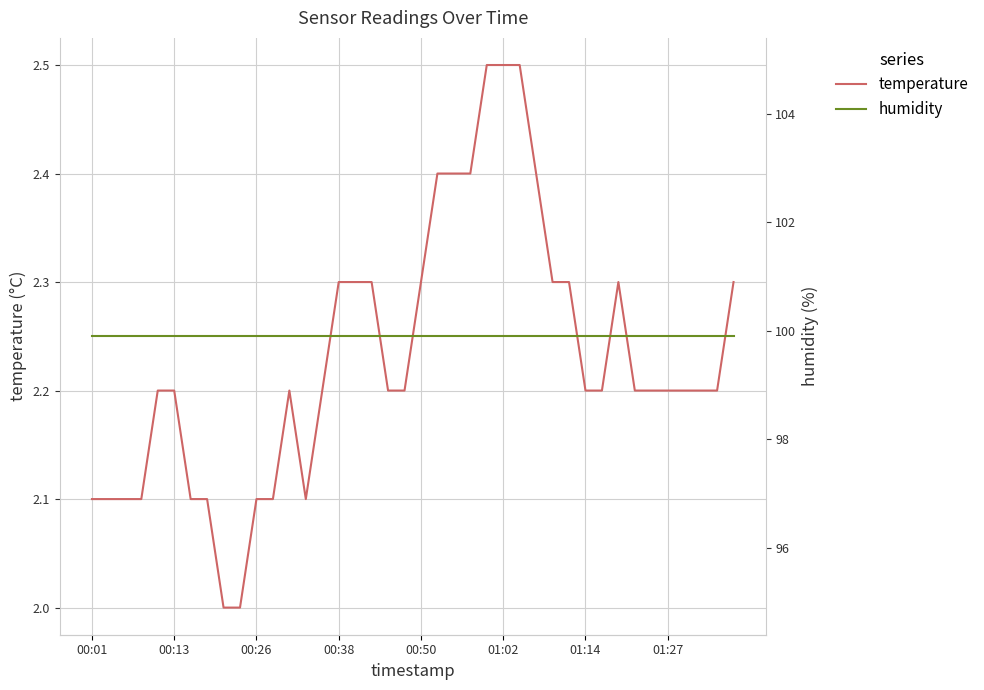

What is the maximum value for temperature?

2.5